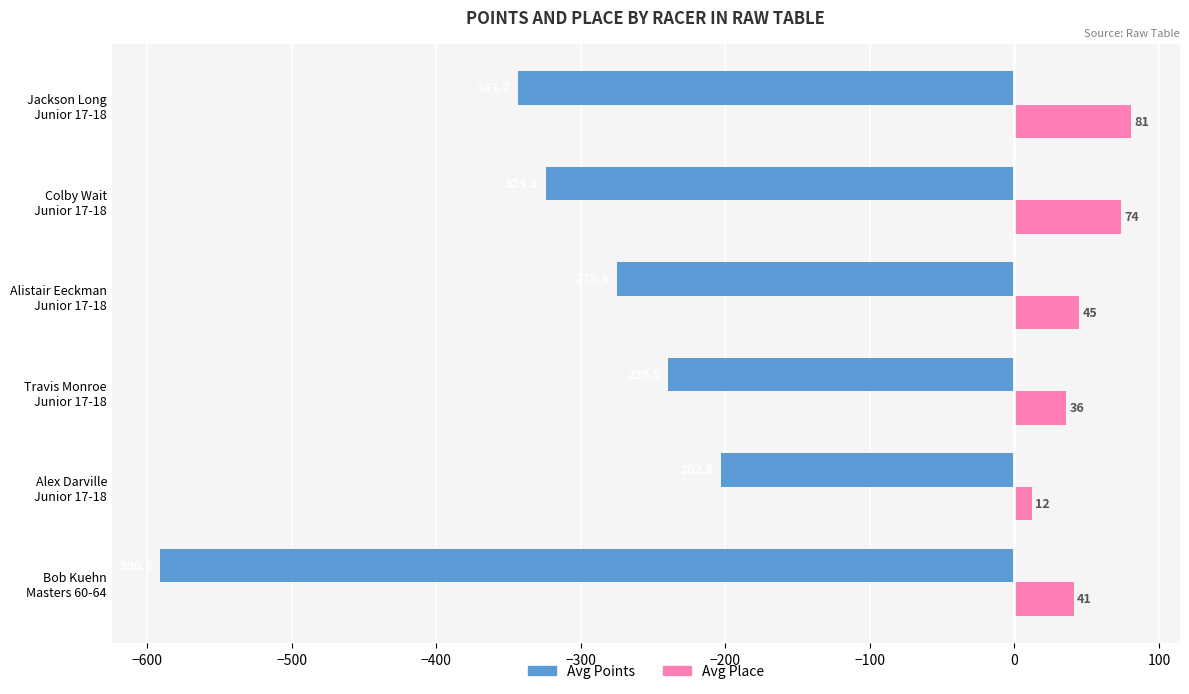

Rank the series by their maximum value, from lowest to highest.

Avg Points, Avg Place